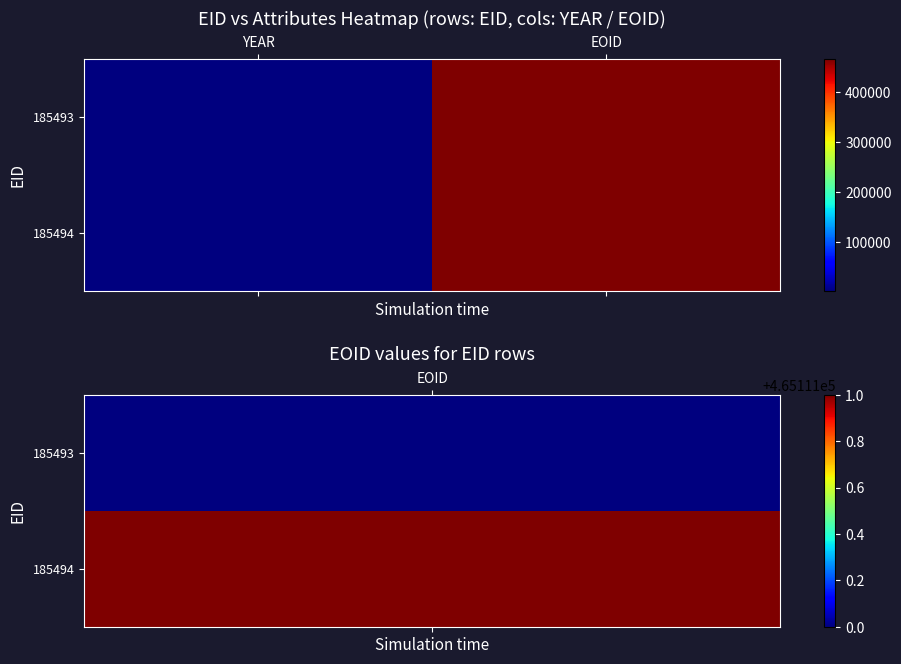

Which series has the largest total across all categories?

185494